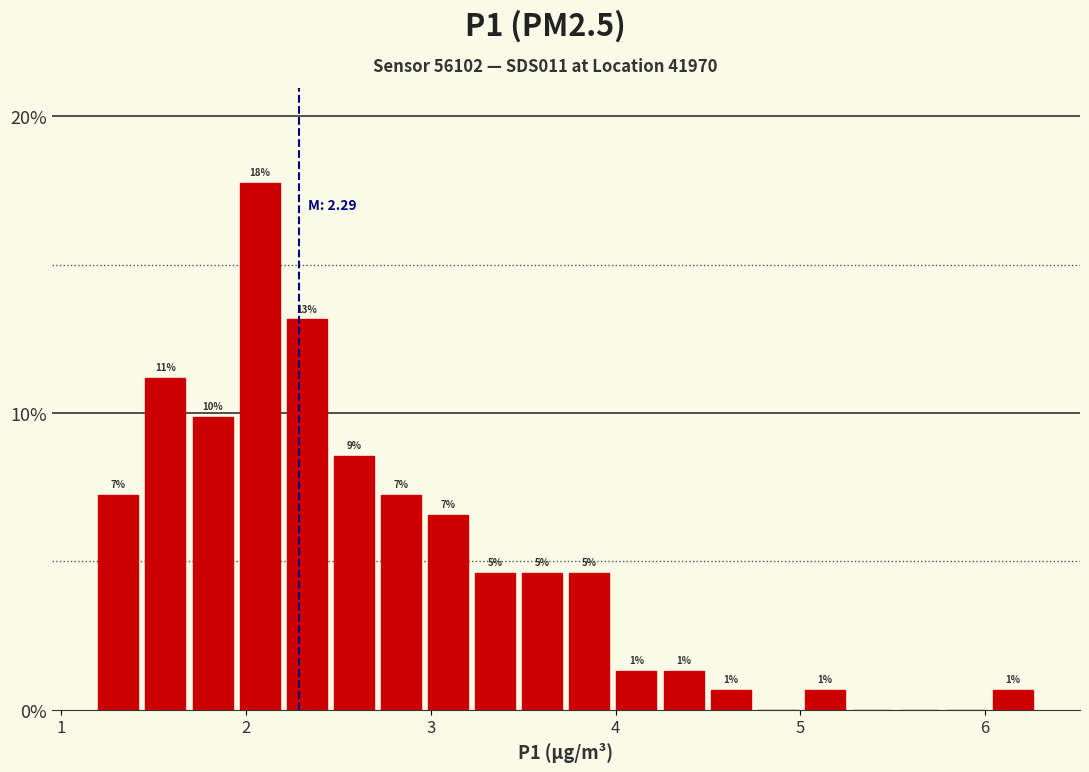

Read against the x-axis, roughly where is the centre of the tallest bar?

2.1